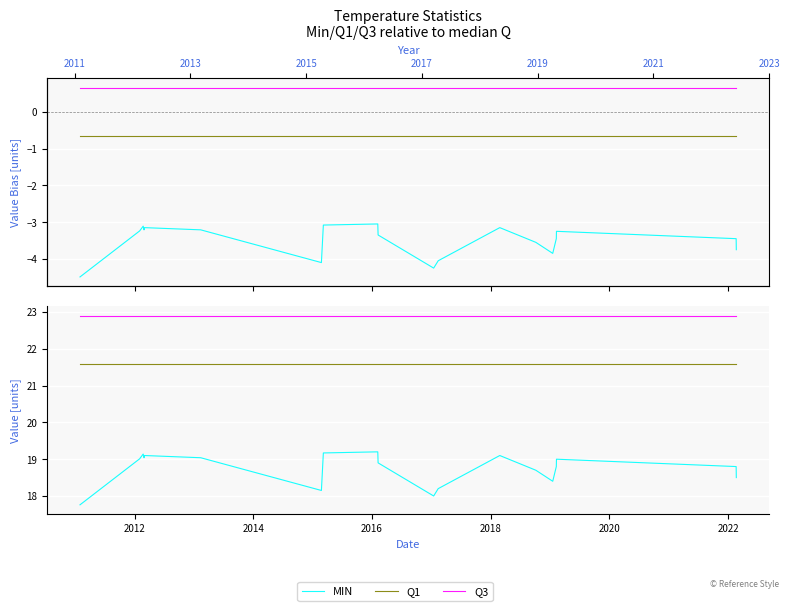

The value of MIN at 2010 is 28.8. True or false?

False